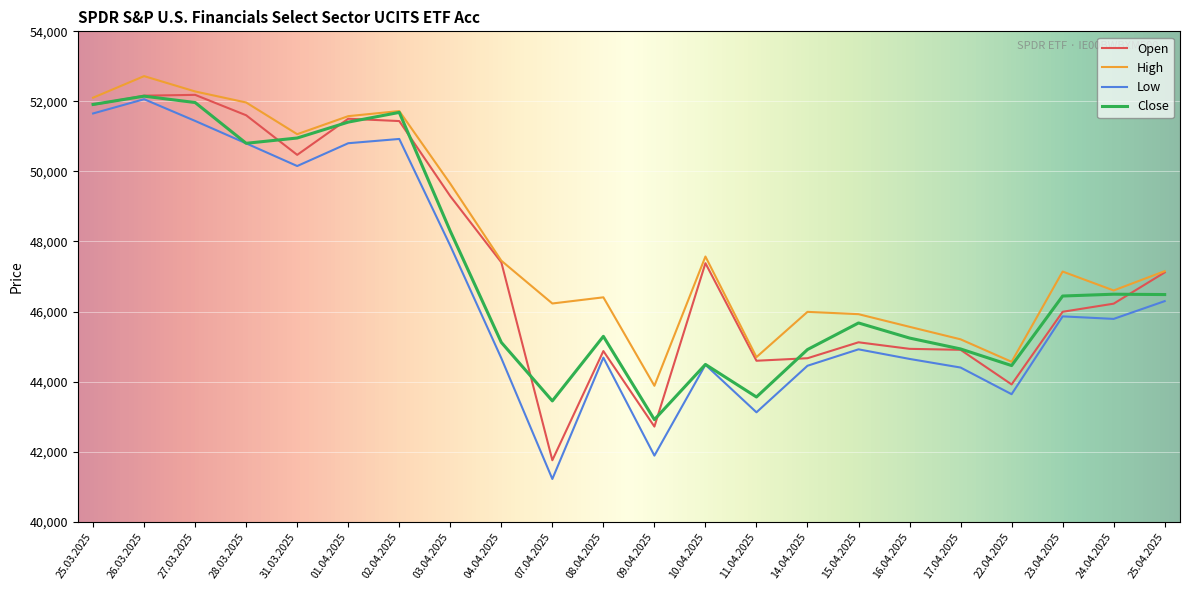

At which label does Low reach its minimum?

07.04.2025